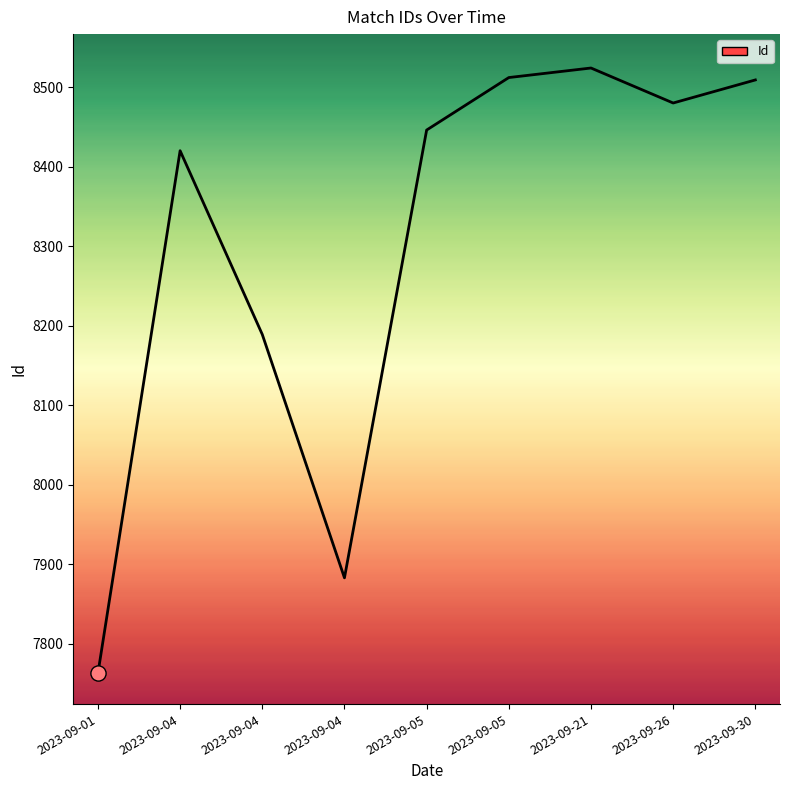

Which has a higher value, 2023-09-04 or 2023-09-04?

2023-09-04